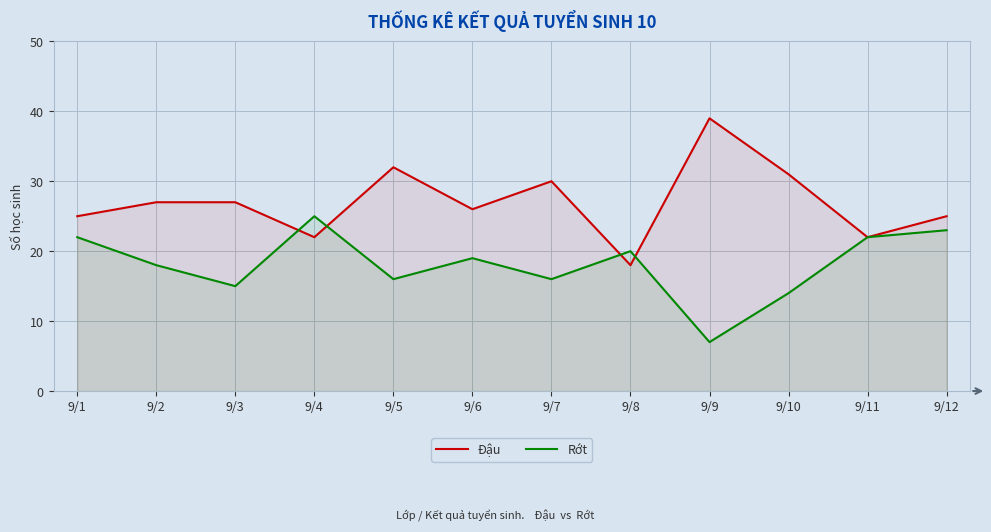

Where do Đậu and Rớt first cross each other?

9/3 and 9/4